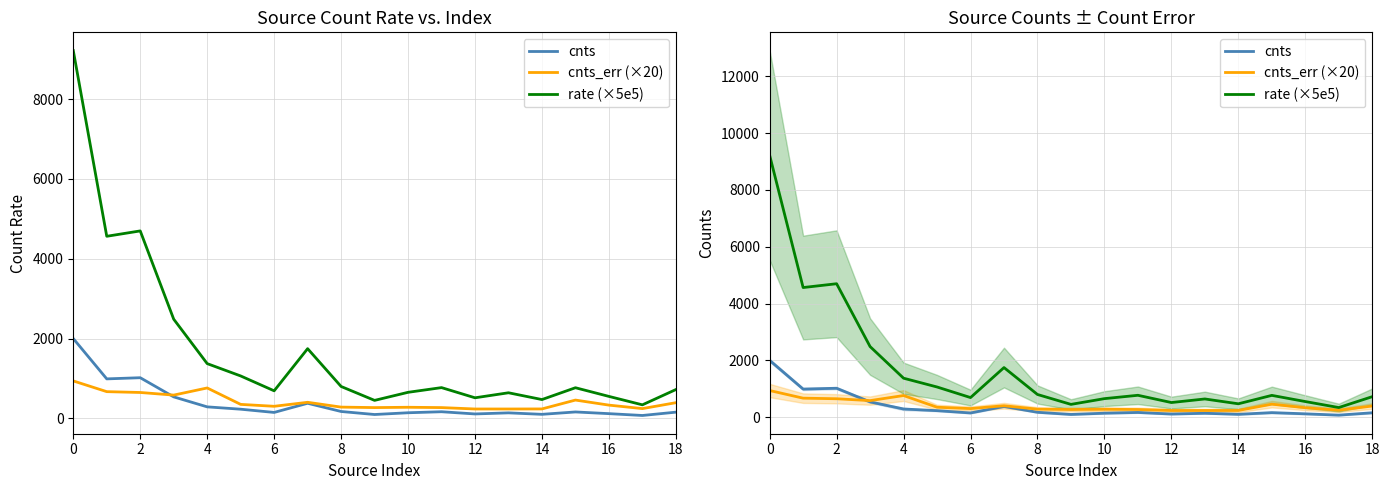

Between 12 and 14, which is larger?

12